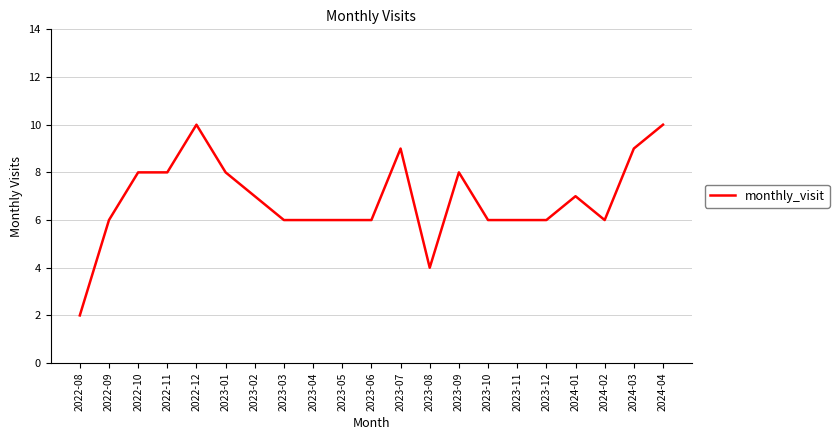

What is the change in value from 2022-10 to 2023-08?

-4